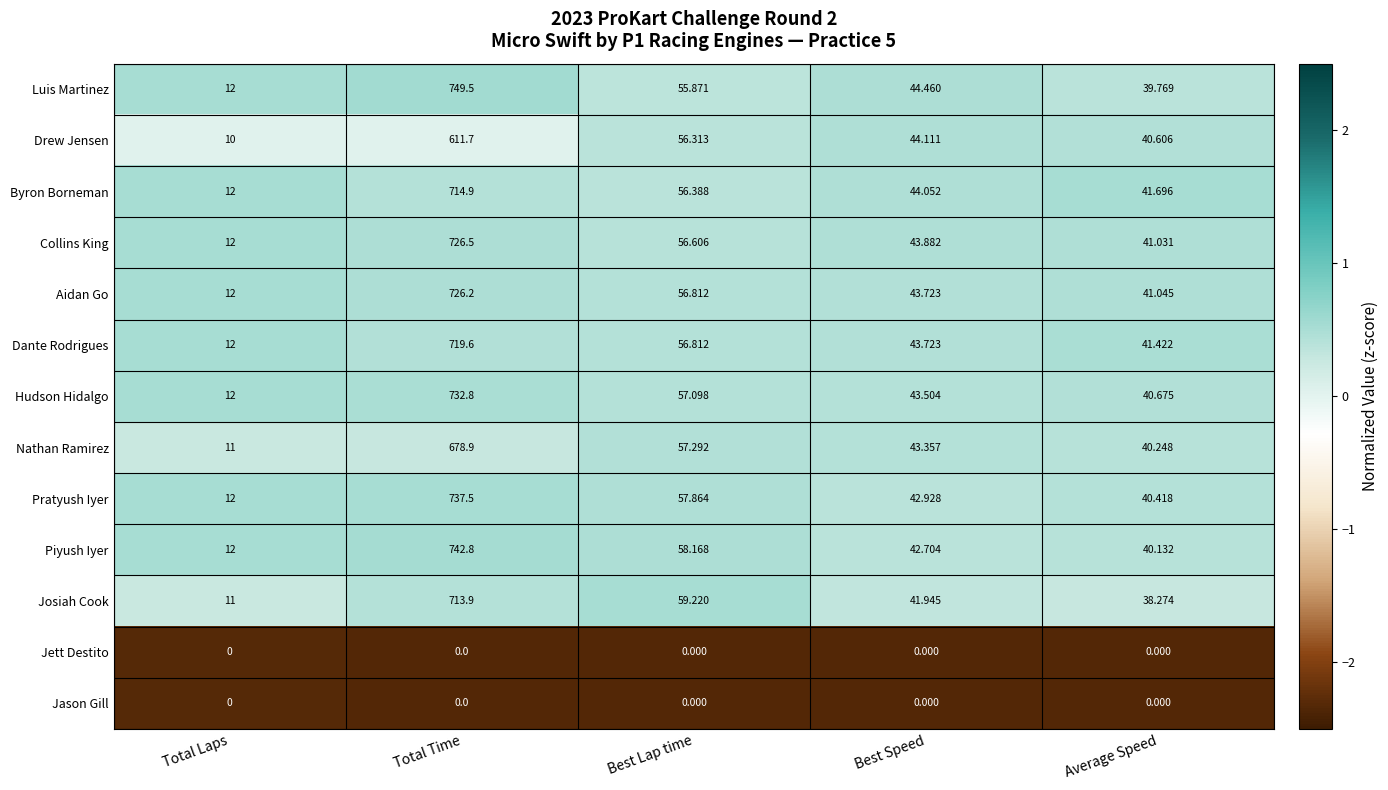

Which series has the largest total across all categories?

Luis Martinez